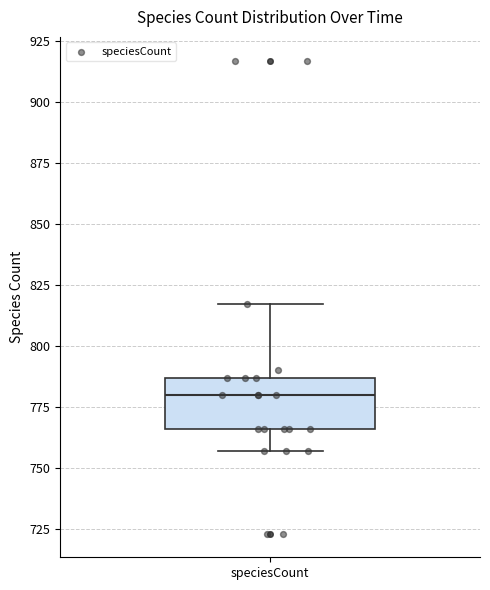

Read this box plot against the y-axis: the position of the median line, the range covered by the box, and the ends of both whiskers. The values are not printed on the chart, so give them approximately, as read against the axis.

median 780, box 765 to 785, whiskers 755 to 815